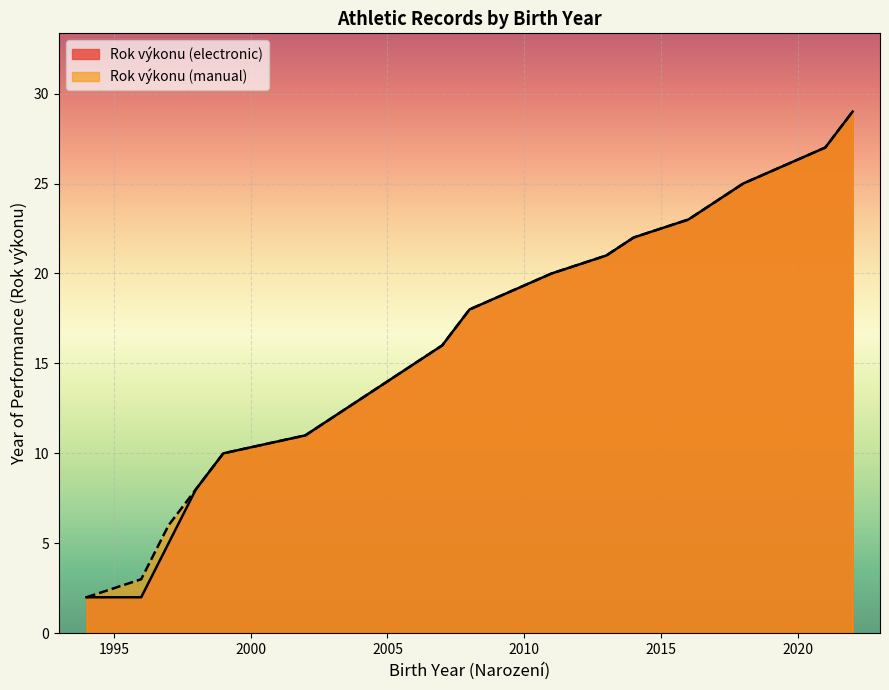

What is the greatest value displayed?

29